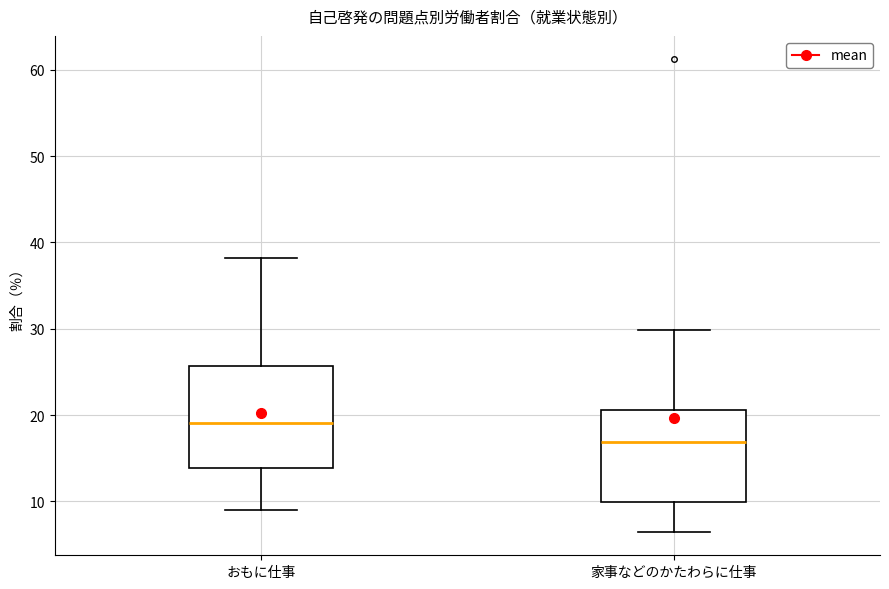

Where does the median line of the box for 家事などのかたわらに仕事 sit on the y-axis? The values are not printed on the chart, so give them approximately, as read against the axis.

17